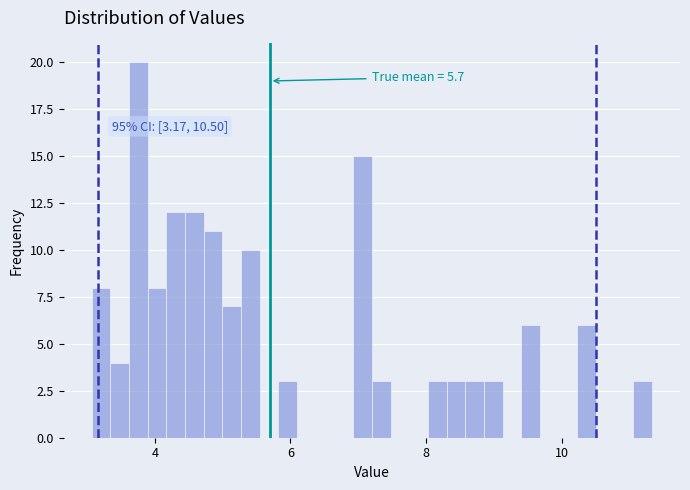

Read against the x-axis, roughly where is the centre of the tallest bar?

3.8